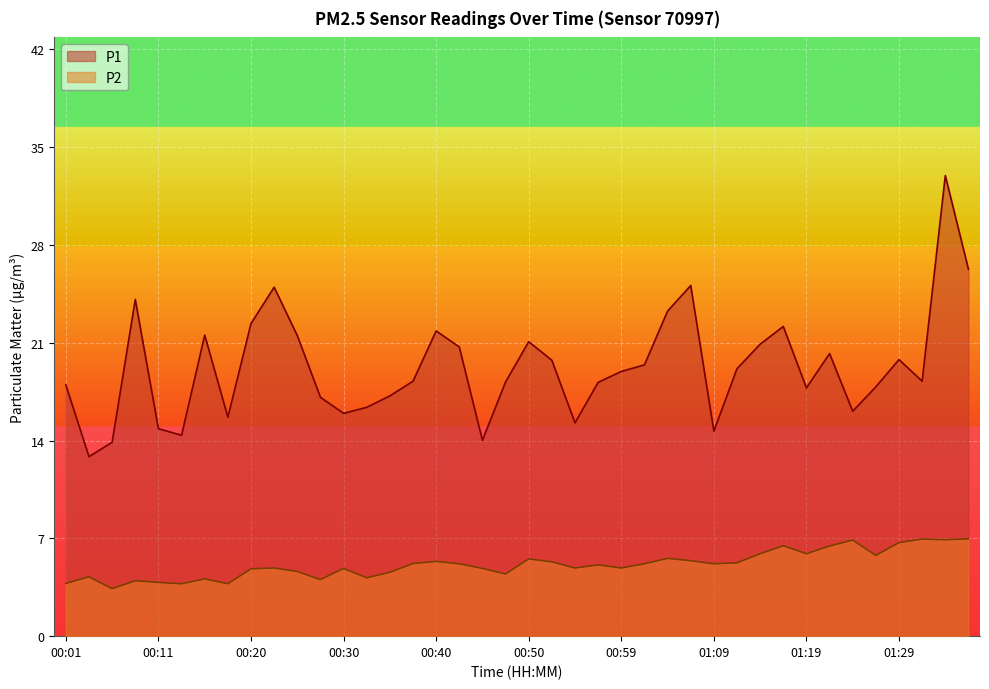

What is the difference between the maximum and minimum values in the P1 series?

20.1